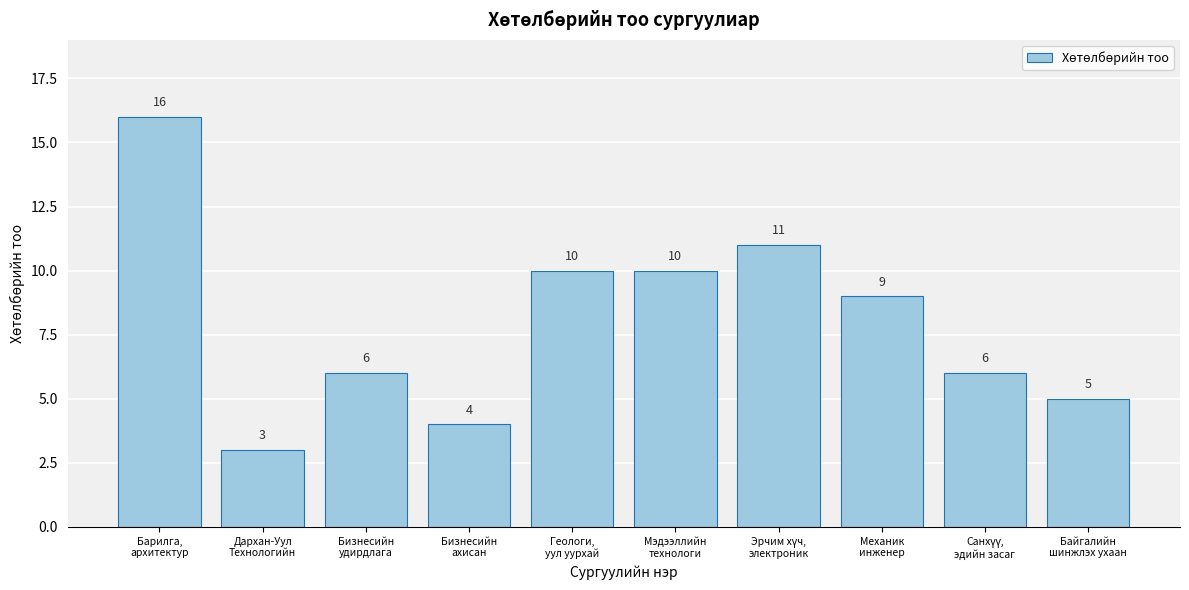

Reading left to right, extract all data points from this chart.

16	3	6	4	10	10	11	9	6	5